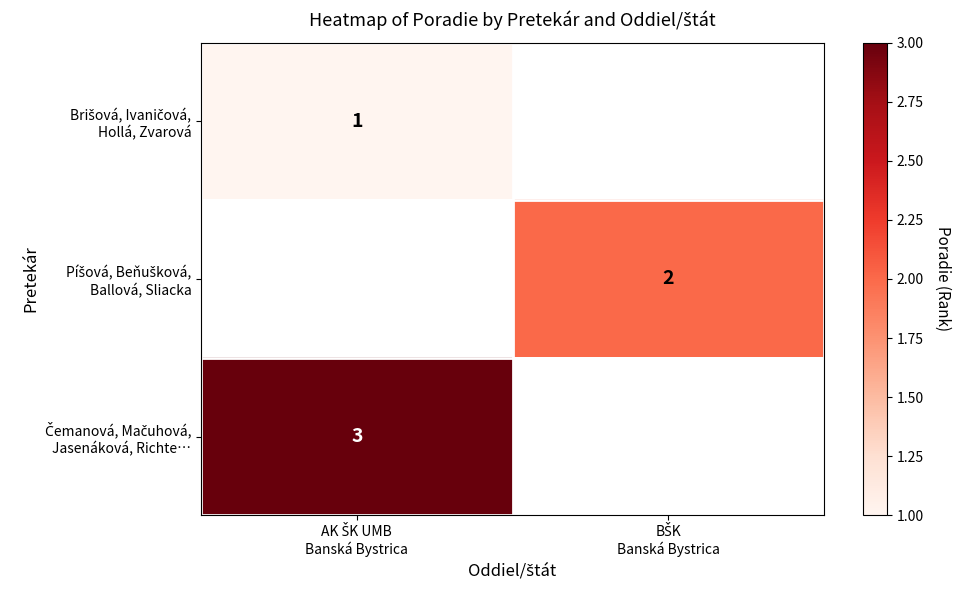

Which has a higher value, BŠK
Banská Bystrica or AK ŠK UMB
Banská Bystrica?

AK ŠK UMB
Banská Bystrica